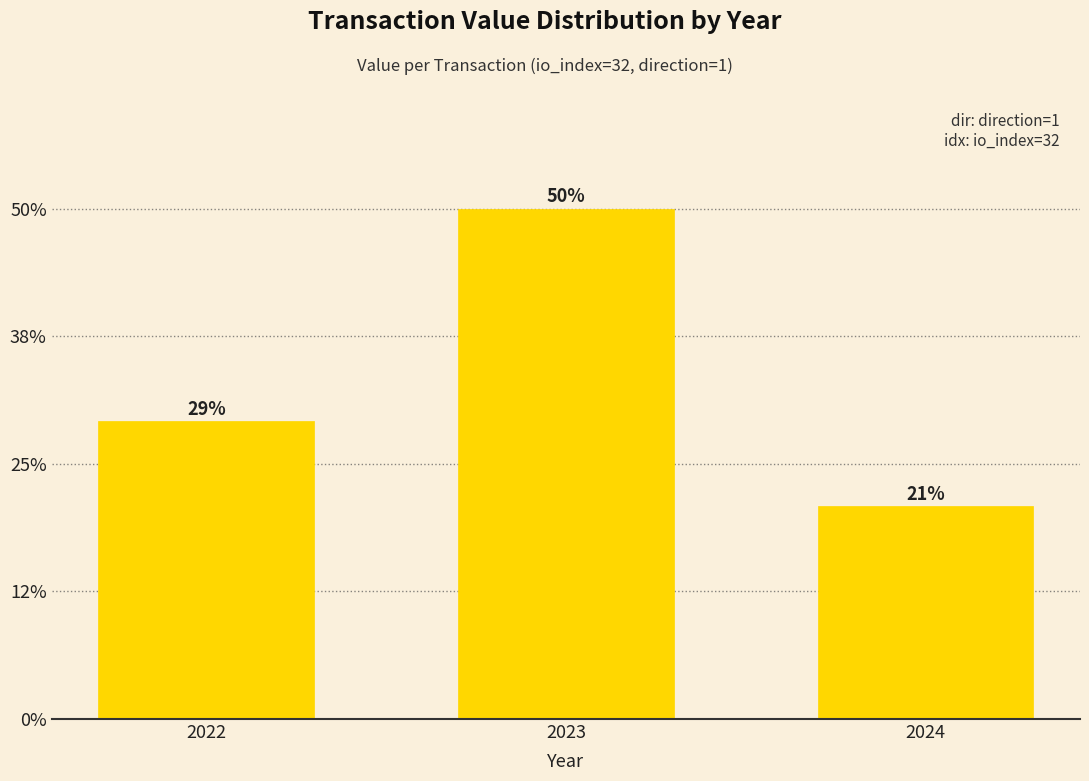

Does the chart contain any negative values?

No